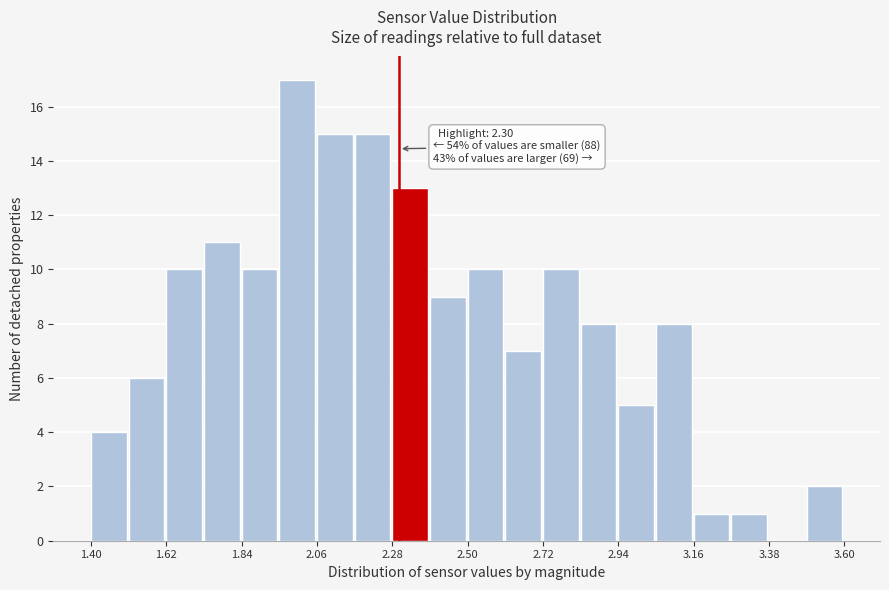

Read against the x-axis, roughly where is the centre of the tallest bar?

2.00